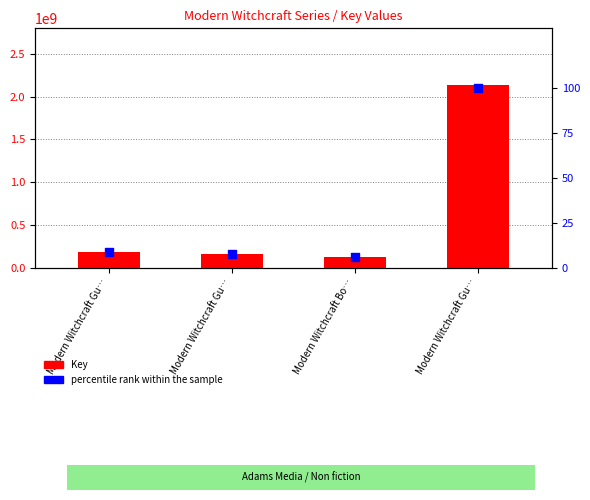

Which series has the widest spread of Y values?

Key